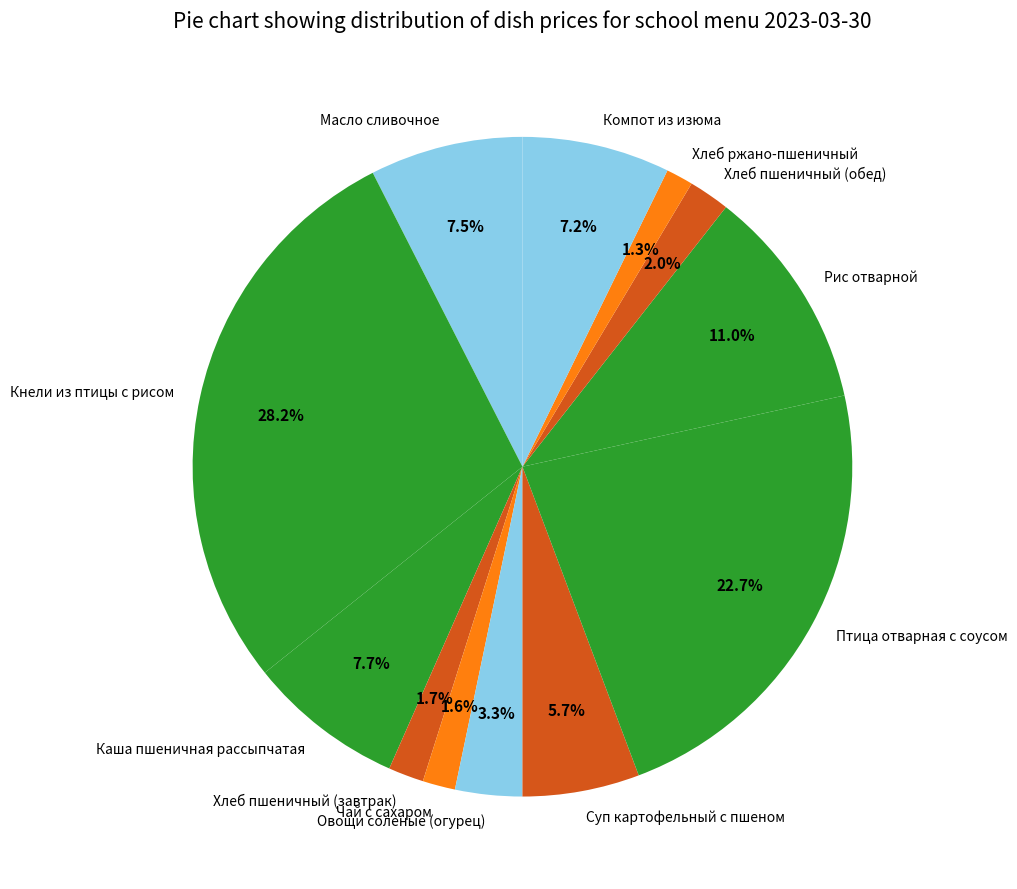

True or false: Суп картофельный с пшеном accounts for 12% of the total.

False